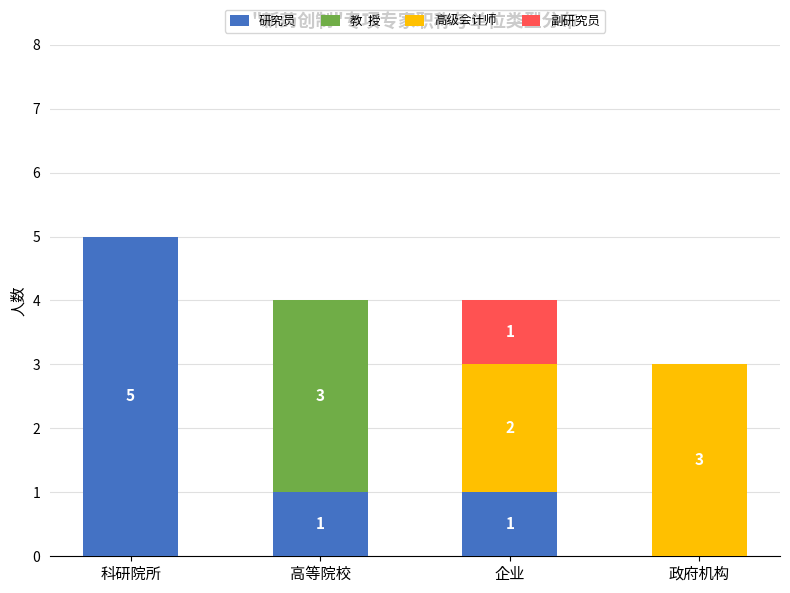

What is the total value across all series at 企业?

4